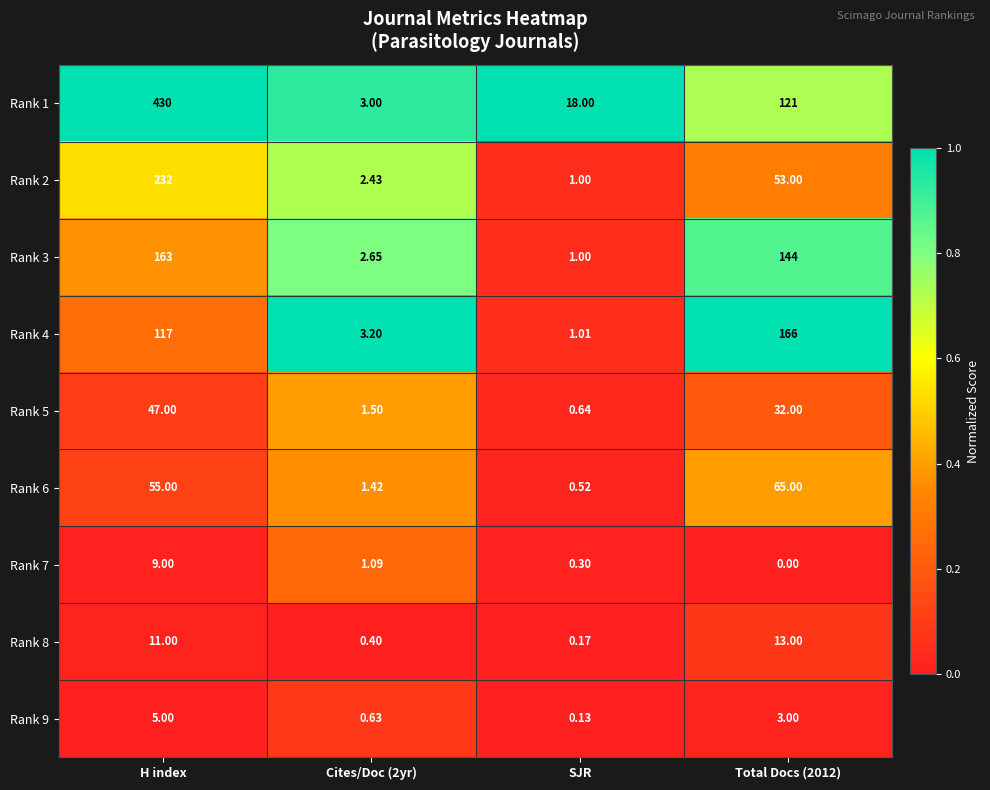

Where is Rank 8 nearest to the value 6?

H index